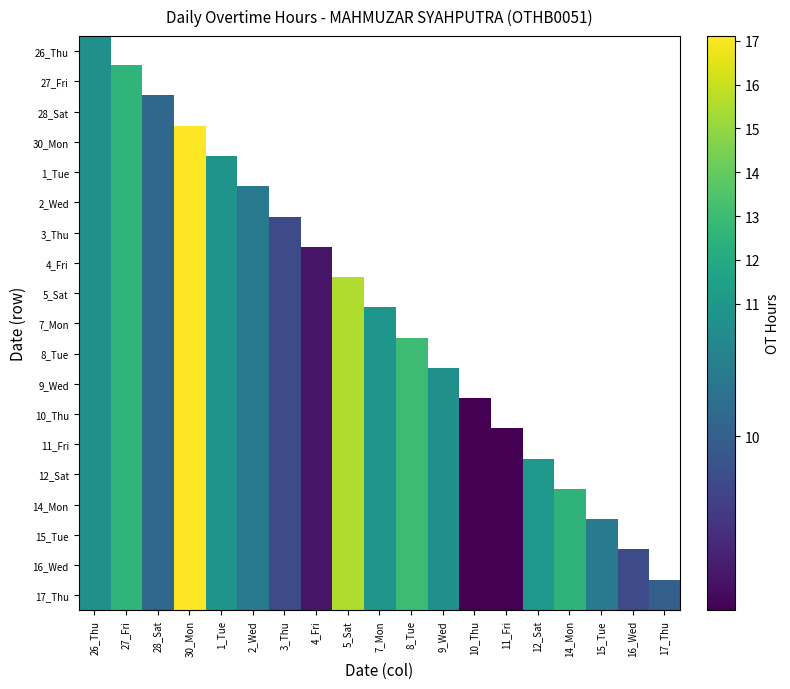

The value of 14_Mon at 3_Thu is 16.5. True or false?

False